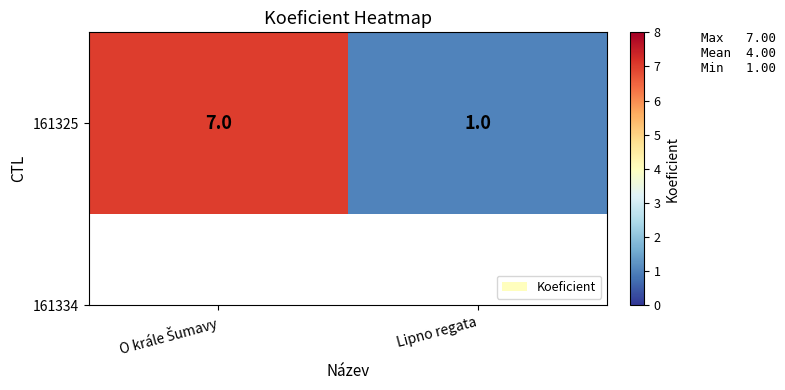

What is the sum of the values at O krále Šumavy and Lipno regata?

8